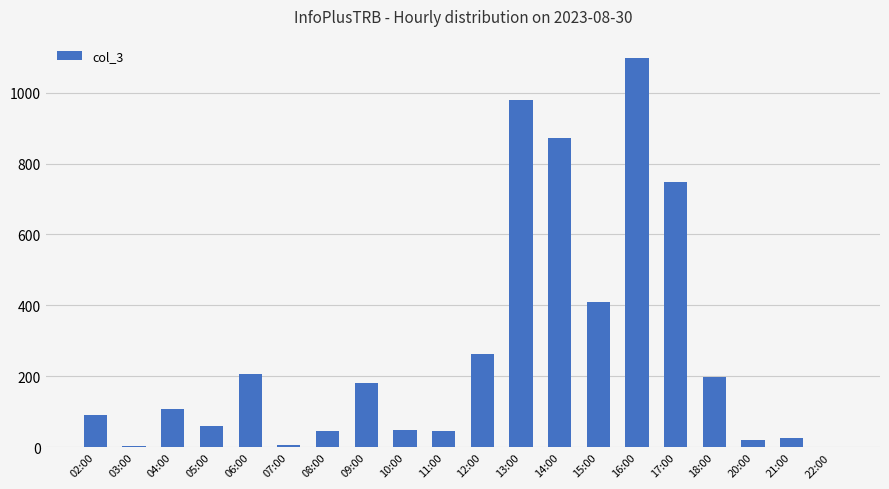

What is the change in value from 03:00 to 05:00?

+57